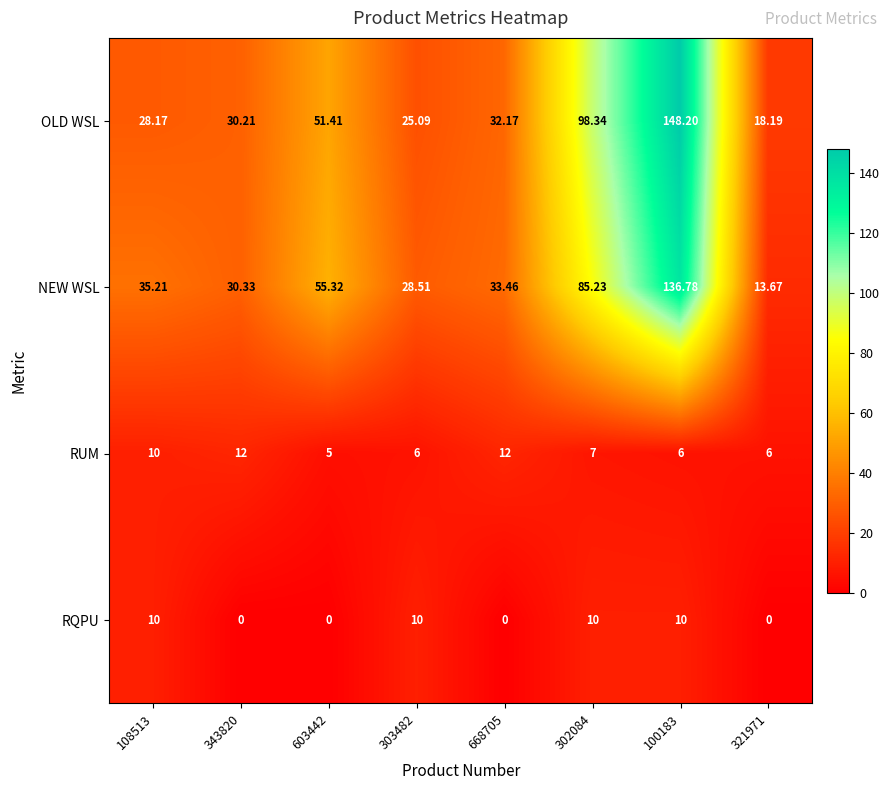

Which series has the largest total across all categories?

OLD WSL